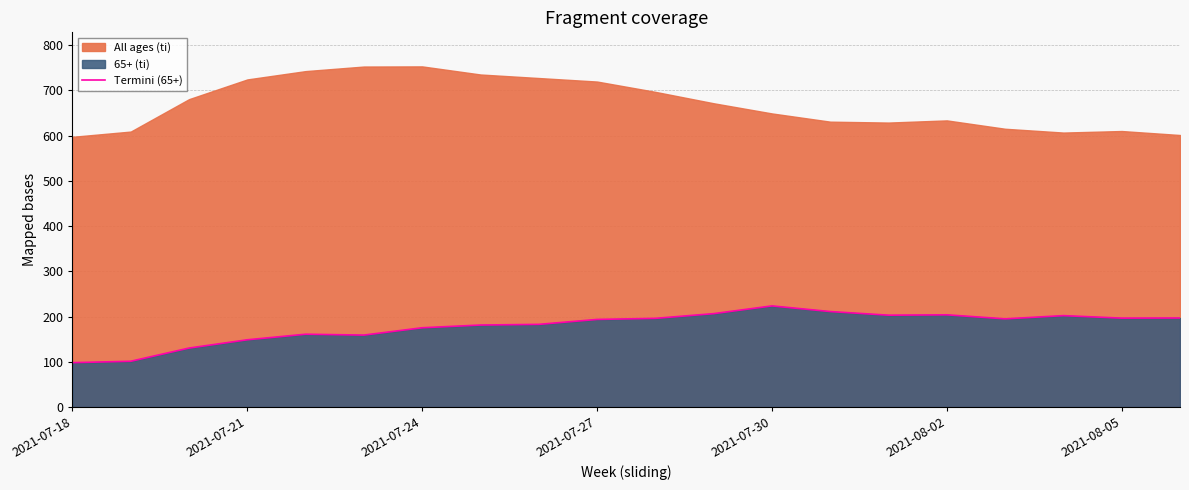

What is the average value?

178.3